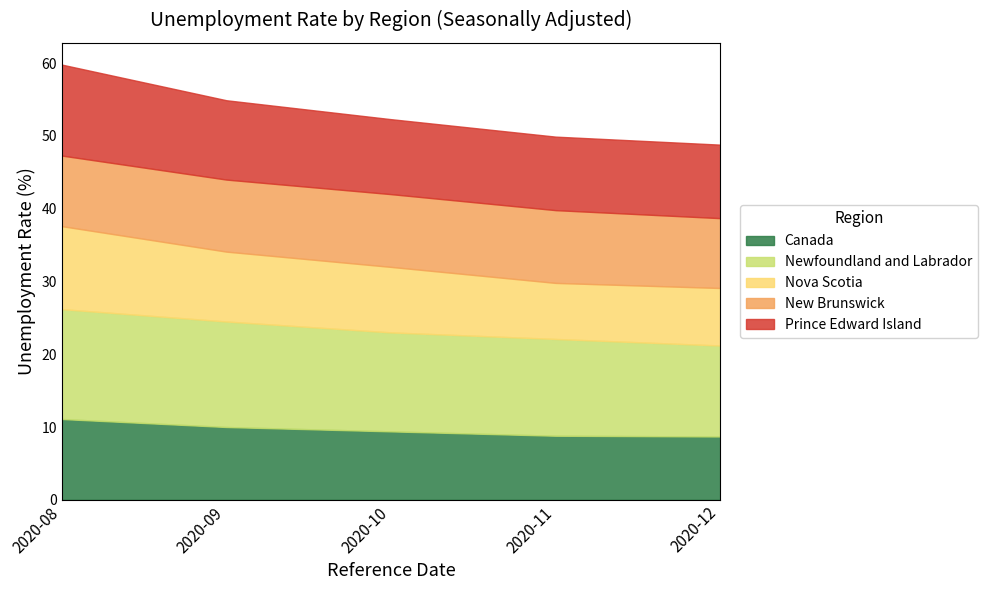

What is the total value across all series at 2020-12?

48.8